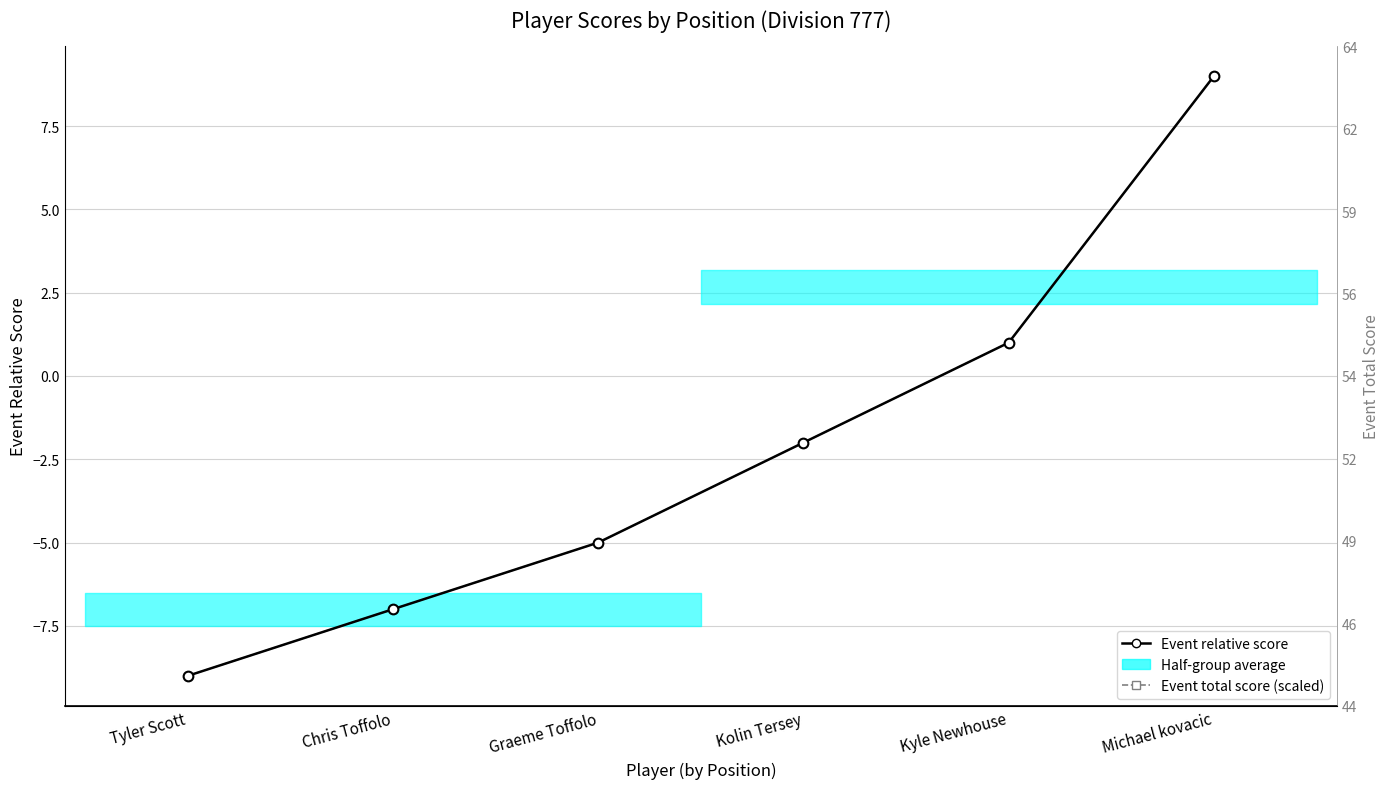

Is this an area chart (filled region under the line)?

No